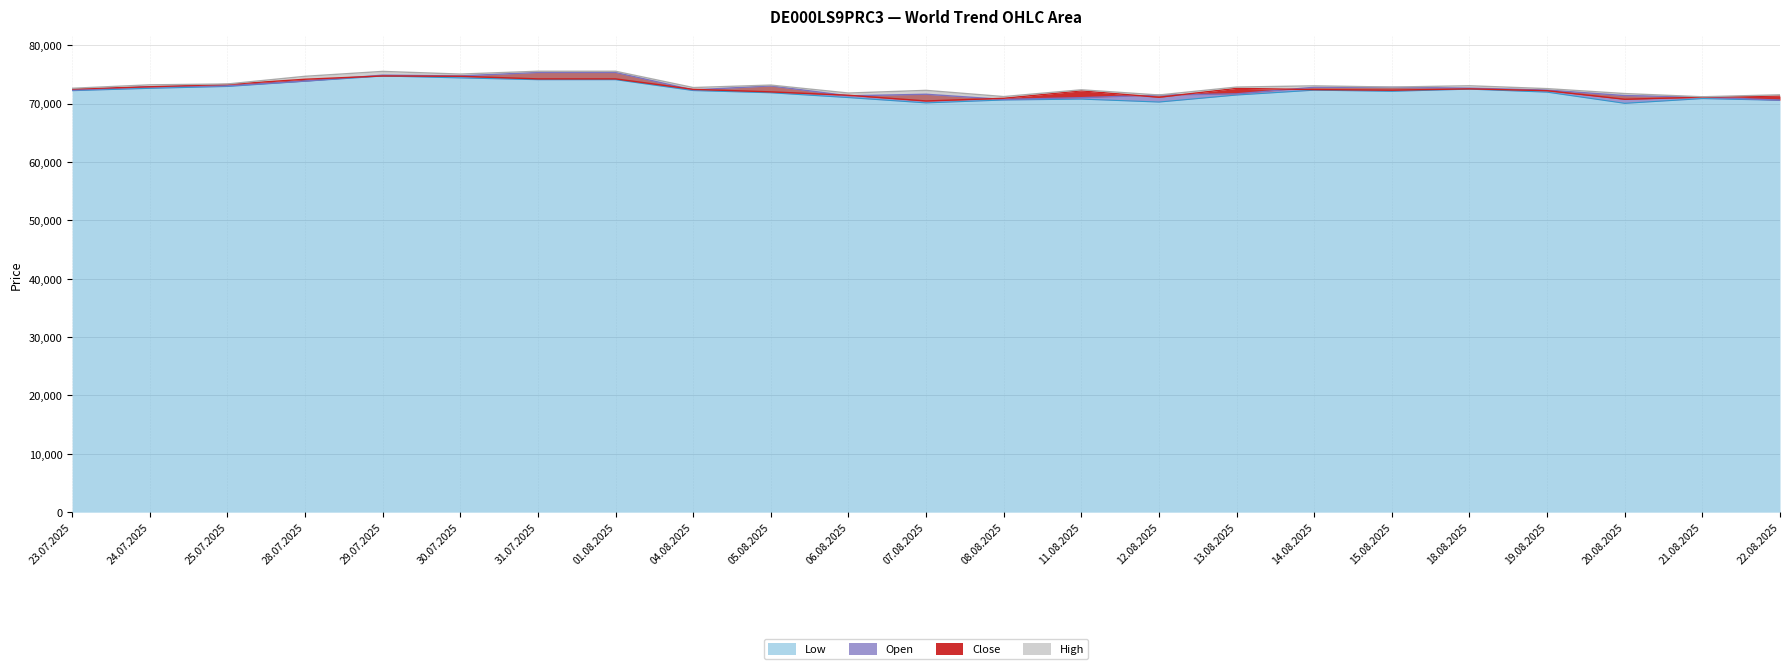

What are all the series names shown in the legend?

Close, Open, High, Low